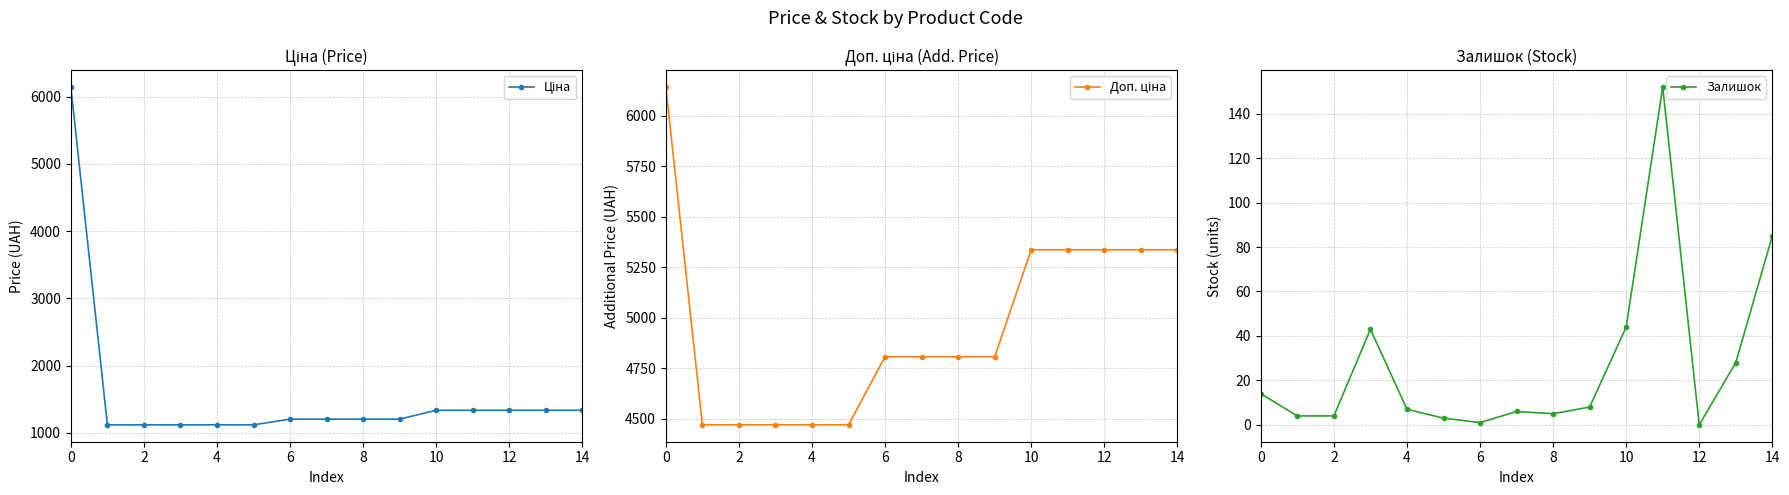

Which category has the lowest value across all series?

12